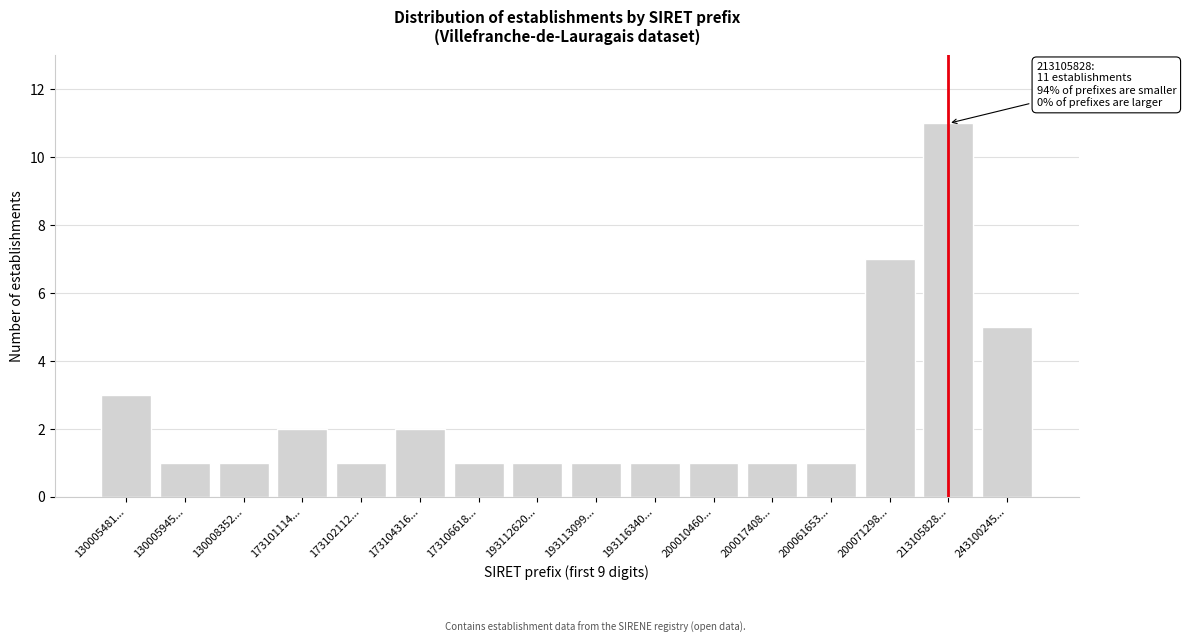

Reading right to left, list all the values displayed in this chart.

243100245...=5	213105828...=11	200071298...=7	200061653...=1	200017408...=1	200010460...=1	193116340...=1	193113099...=1	193112620...=1	173106618...=1	173104316...=2	173102112...=1	173101114...=2	130008352...=1	130005945...=1	130005481...=3